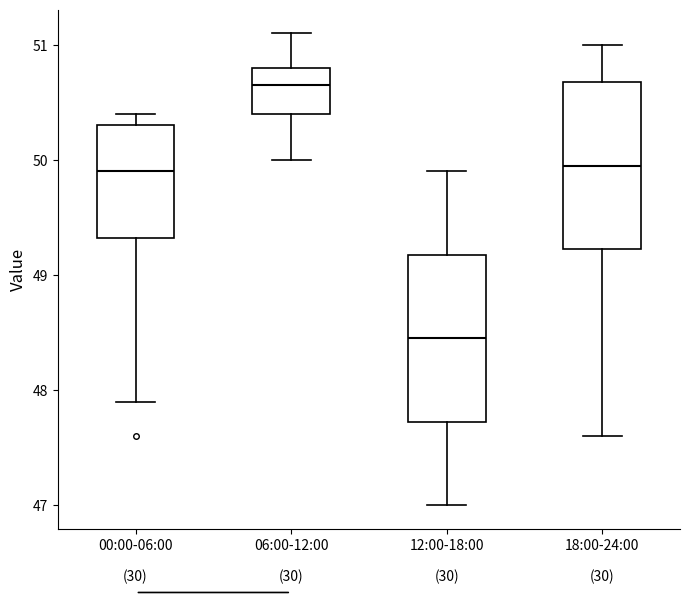

Reading left to right, read every box against the y-axis: the position of its median line, the range the box covers, and the ends of its whiskers. The values are not printed on the chart, so give them approximately, as read against the axis.

00:00-06:00: median 49.9, box 49.3 to 50.3, whiskers 47.9 to 50.4
06:00-12:00: median 50.7, box 50.4 to 50.8, whiskers 50.0 to 51.1
12:00-18:00: median 48.5, box 47.7 to 49.2, whiskers 47.0 to 49.9
18:00-24:00: median 50.0, box 49.2 to 50.7, whiskers 47.6 to 51.0